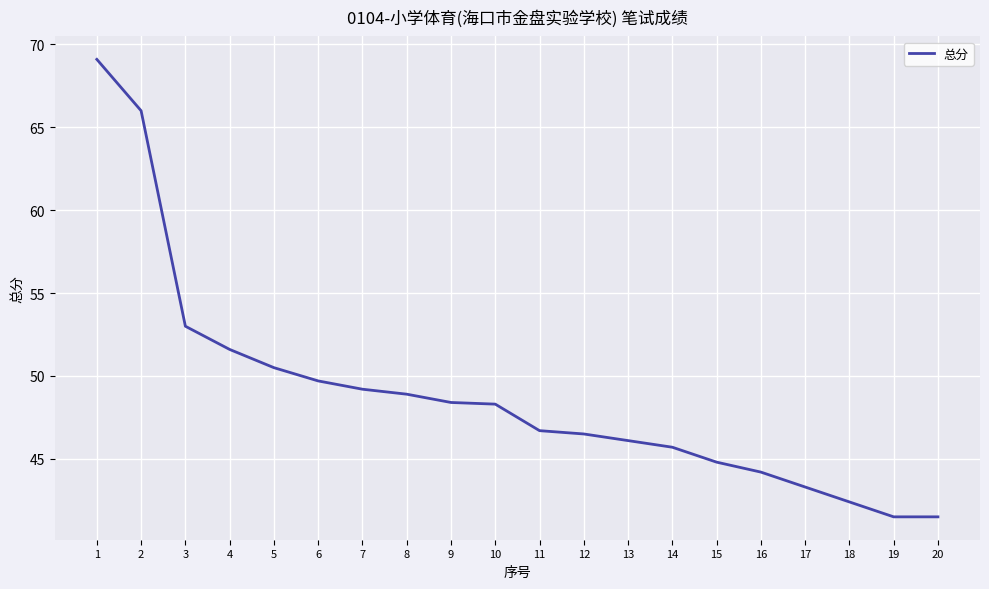

What is the sum of all values?

977.4